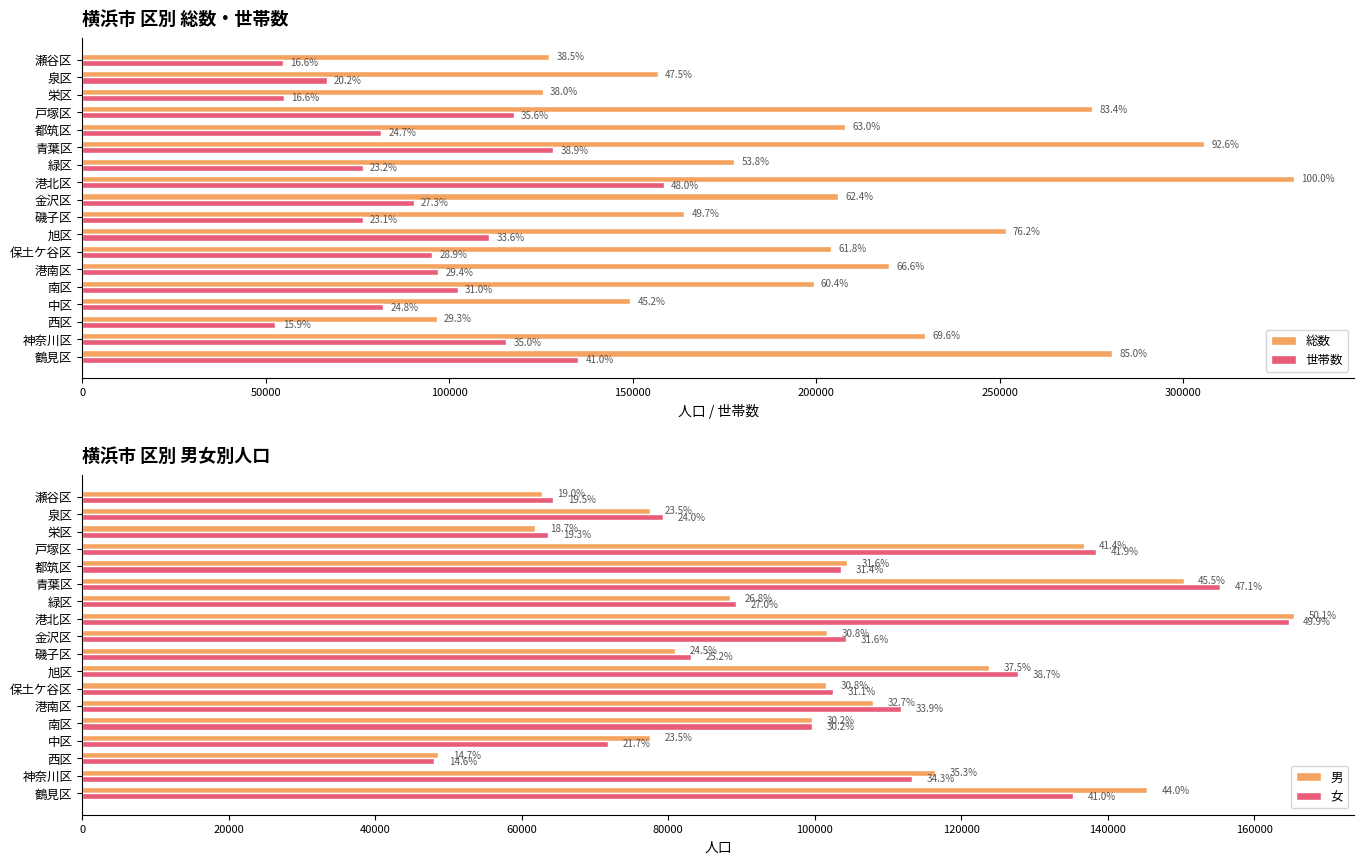

Count the number of categories in the chart.

18